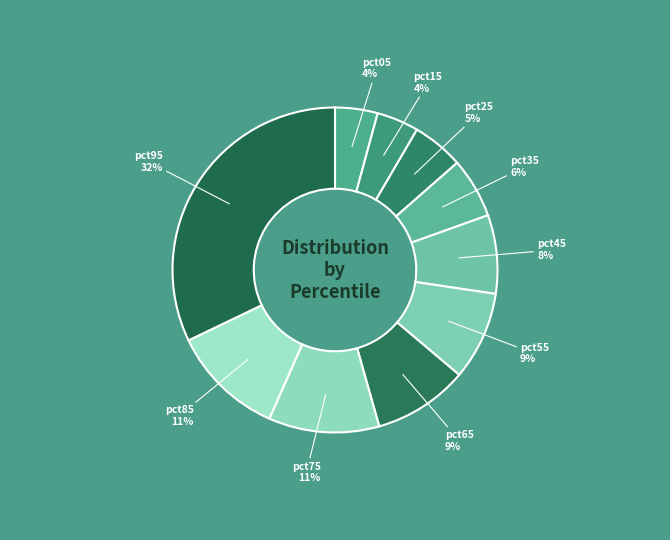

How many slices are in this pie chart?

10